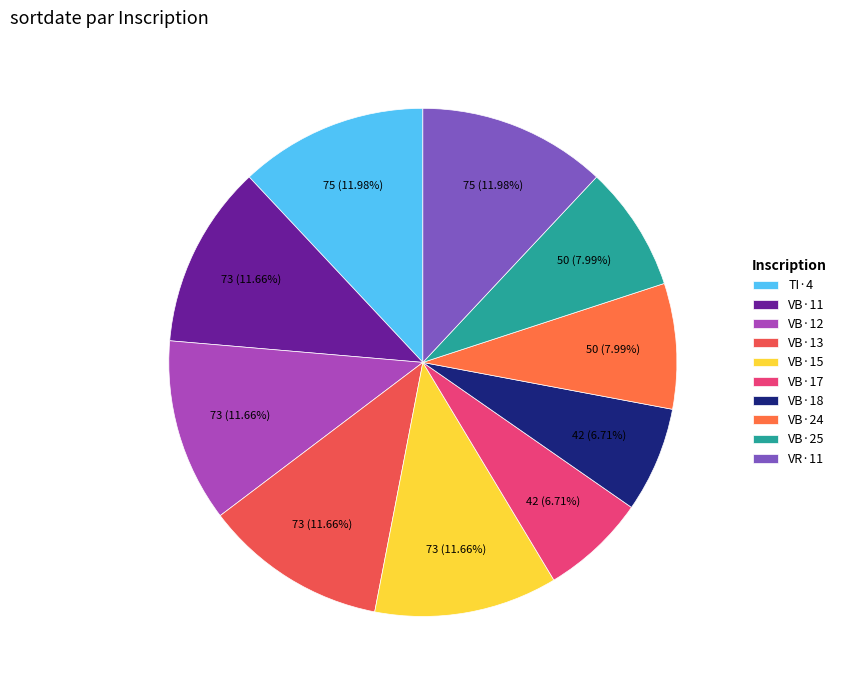

How many segments does this pie chart have?

10